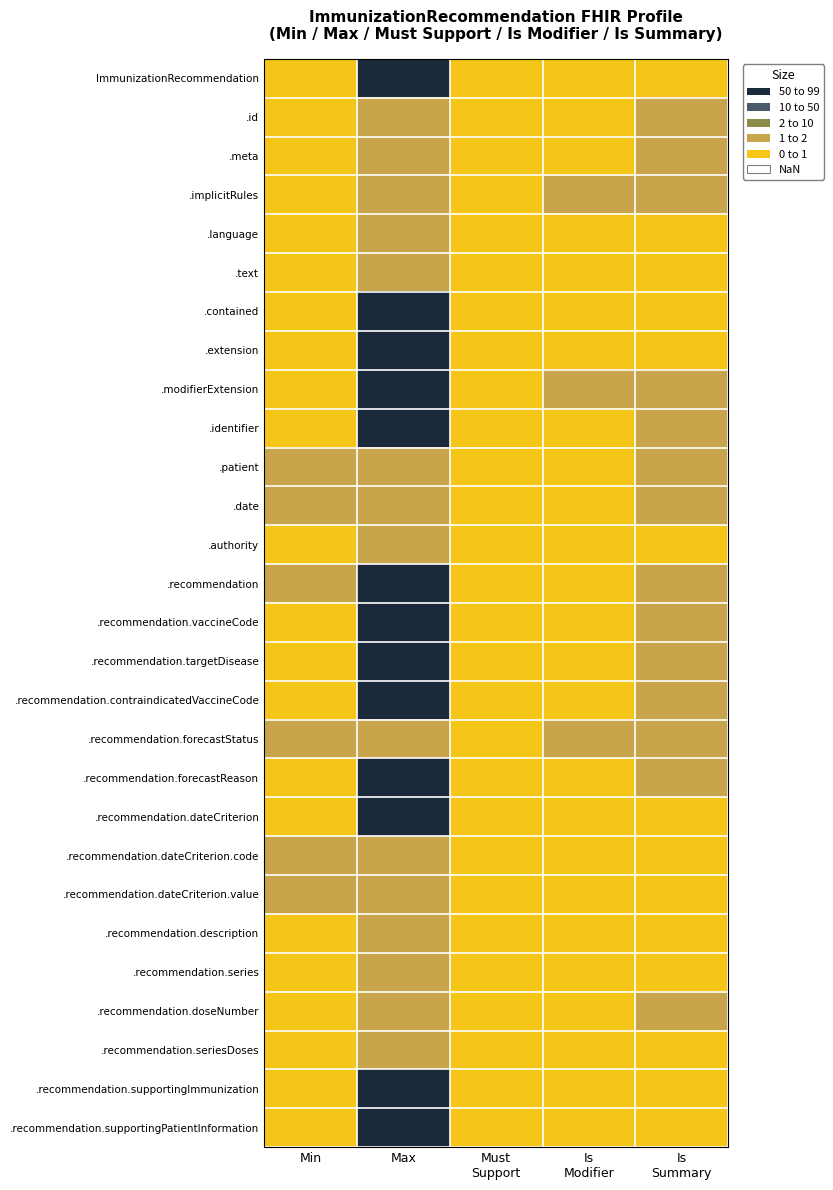

Is the value of .extension at Is Summary greater than the value of .recommendation.description at Max?

No